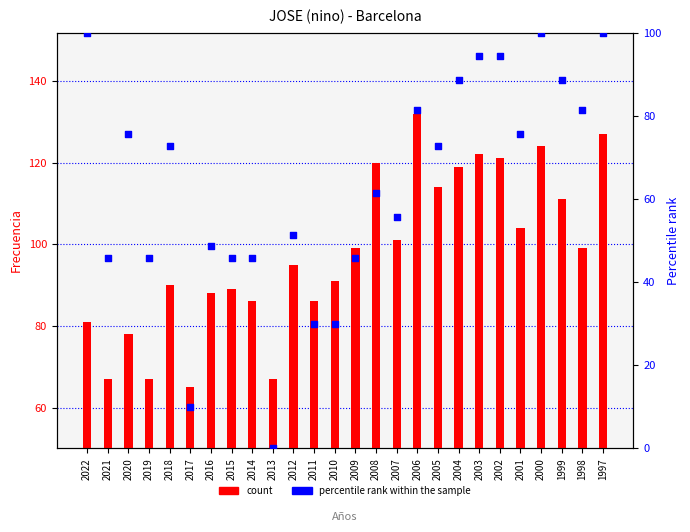

At which category is the sum across all series the highest?

1997